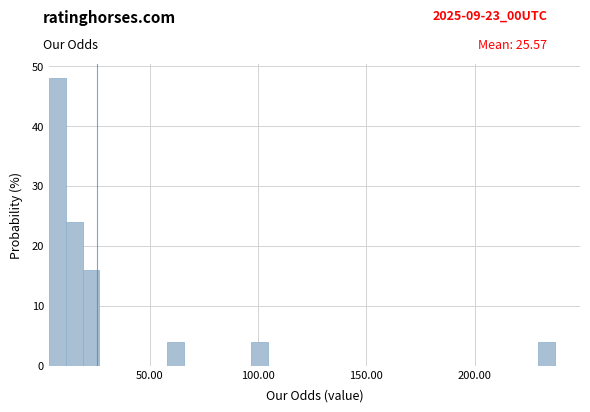

Read against the x-axis, roughly where is the centre of the tallest bar?

5